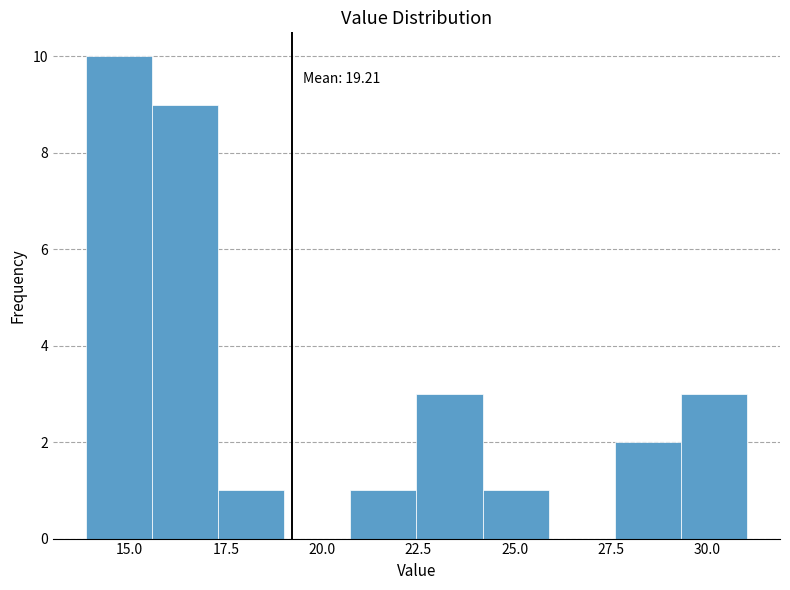

Around what value on the x-axis is the tallest bar? Give the approximate position of its centre, as read against the axis.

14.5